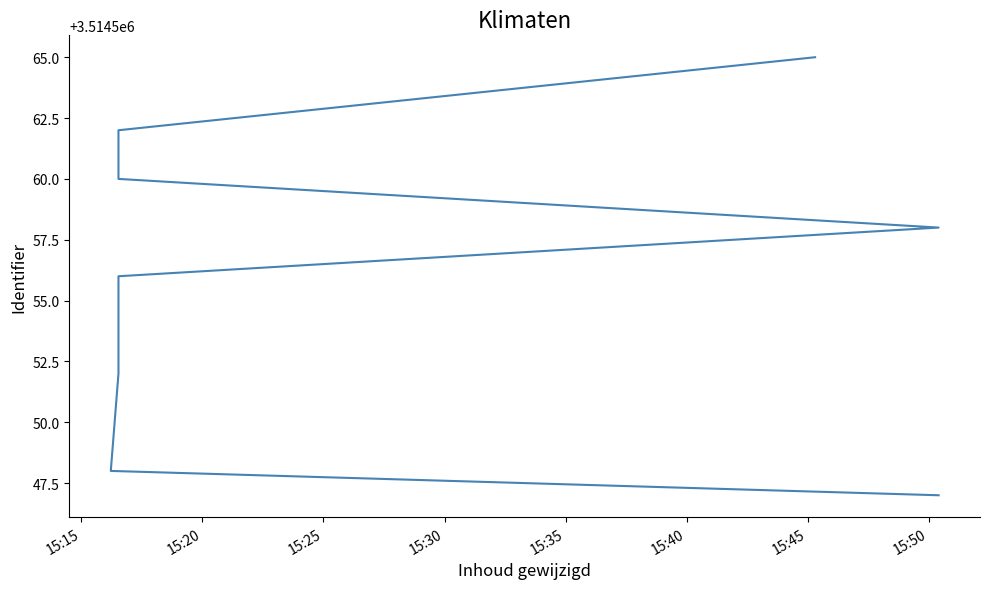

Does the chart have visible grid lines?

No